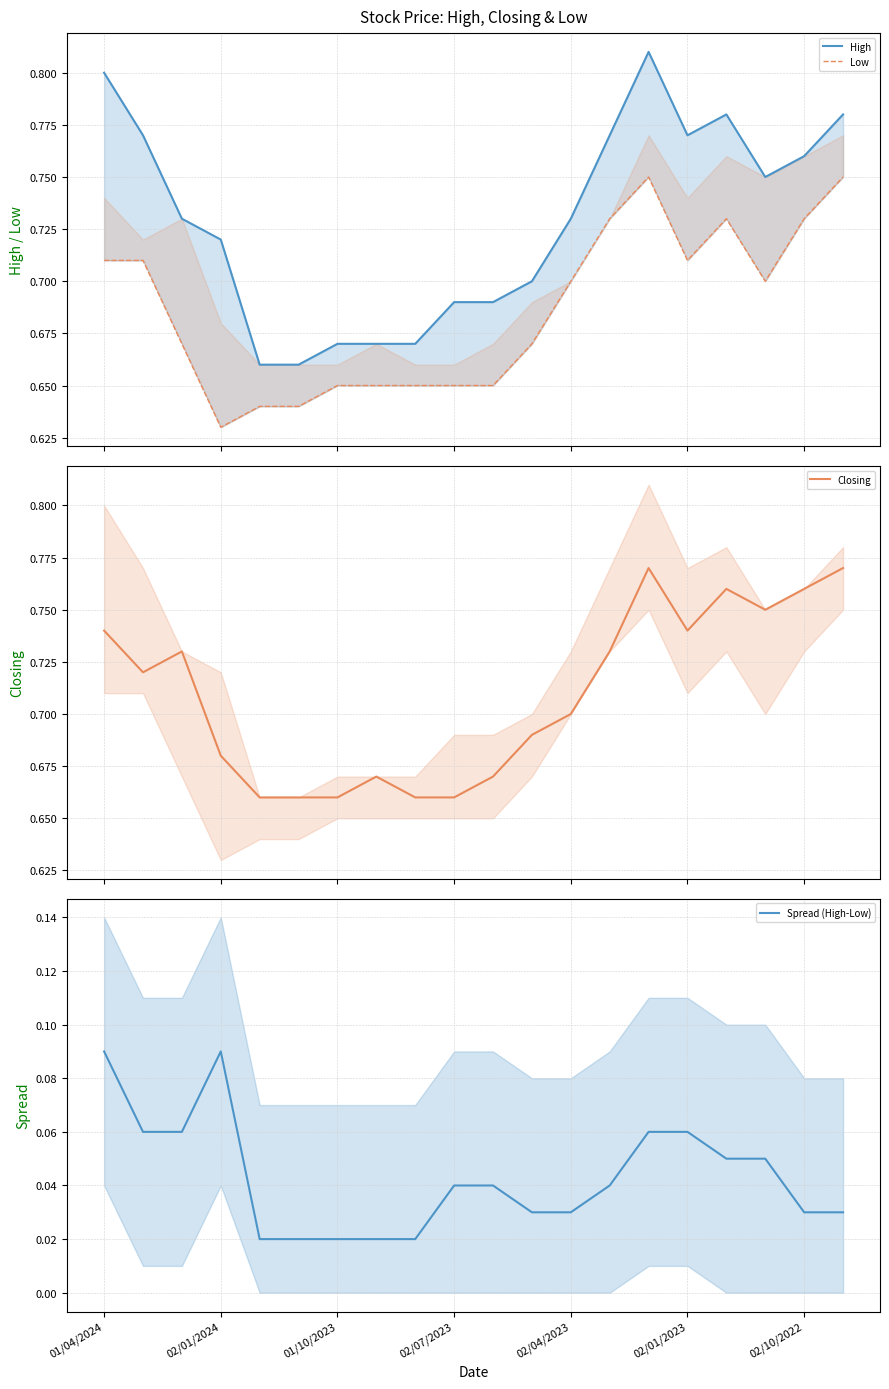

Which series has the largest total across all categories?

High